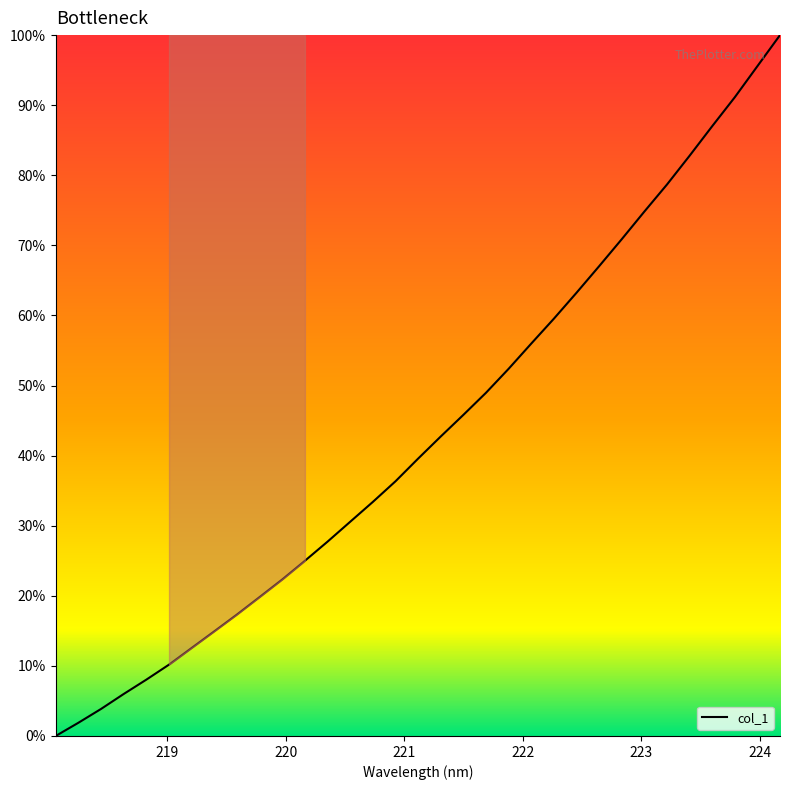

What is the greatest value displayed?

100.0